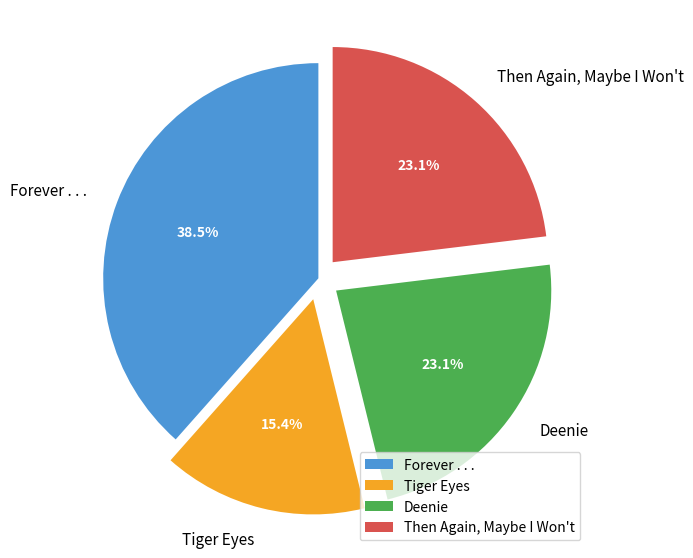

Between Deenie and Tiger Eyes, which is larger?

Deenie